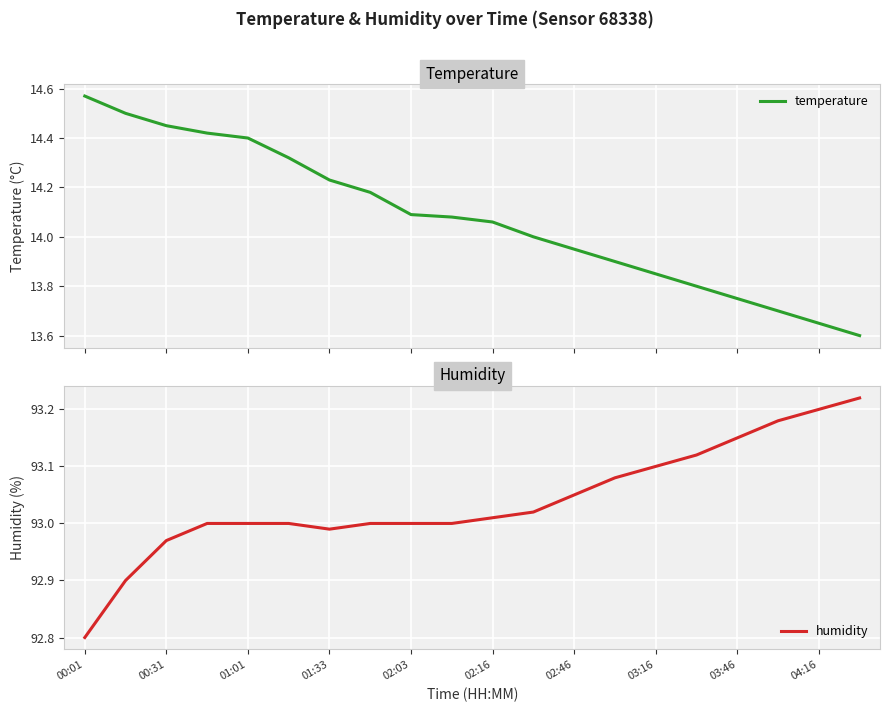

Reading left to right, list all the values displayed in this chart.

temperature: 14.6	14.5	14.4	14.4	14.4	14.3	14.2	14.2	14.1	14.1	14.1	14.0	13.9	13.9	13.8	13.8	13.8	13.7	13.7	13.6
humidity: 92.8	92.9	93.0	93.0	93.0	93.0	93.0	93.0	93.0	93.0	93.0	93.0	93.0	93.1	93.1	93.1	93.2	93.2	93.2	93.2